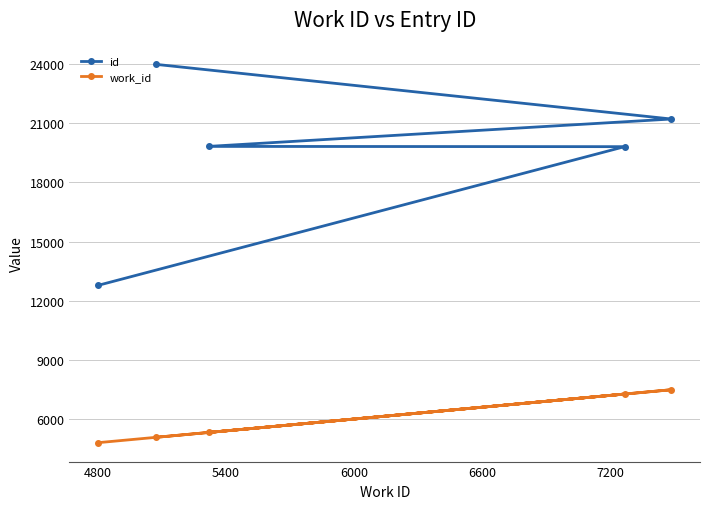

Which series has the largest range (max minus min)?

id